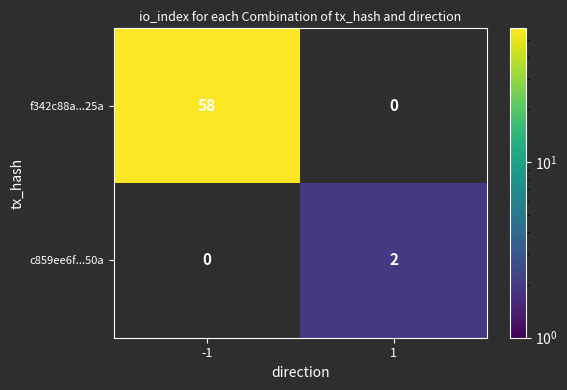

Which category has the highest value across all series?

-1